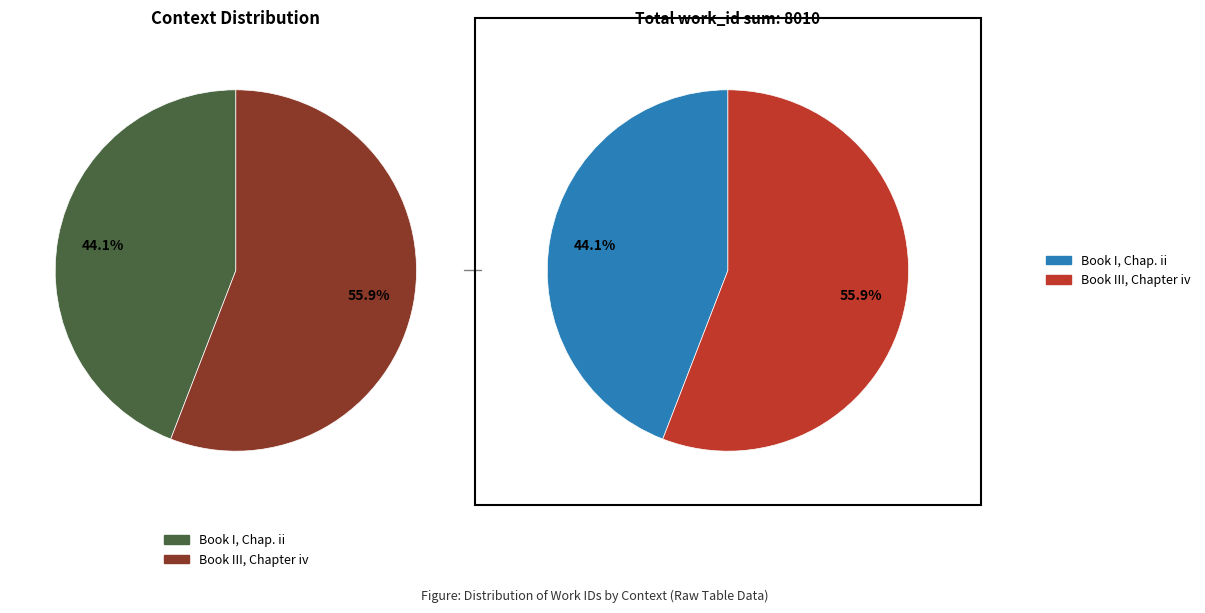

How much of the chart is everything except Book I, Chap. ii?

55.9%